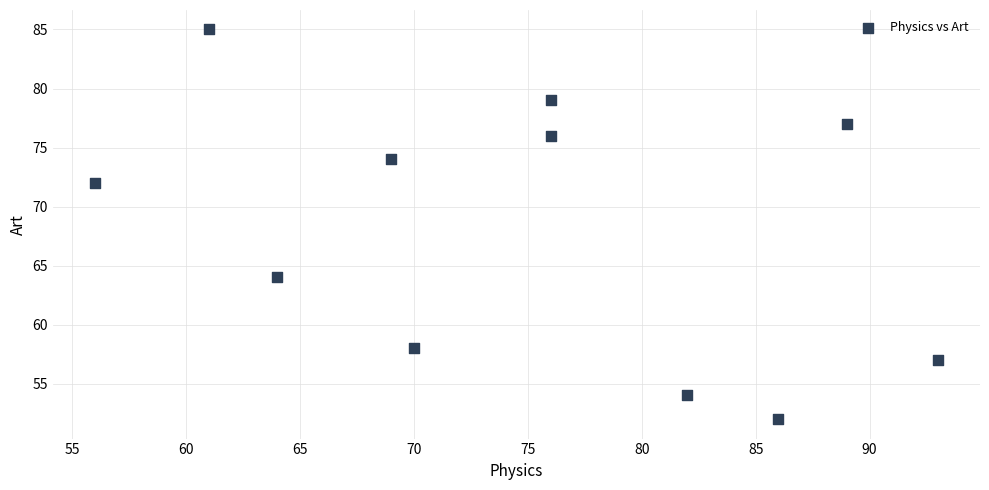

What is the average Y value?

68